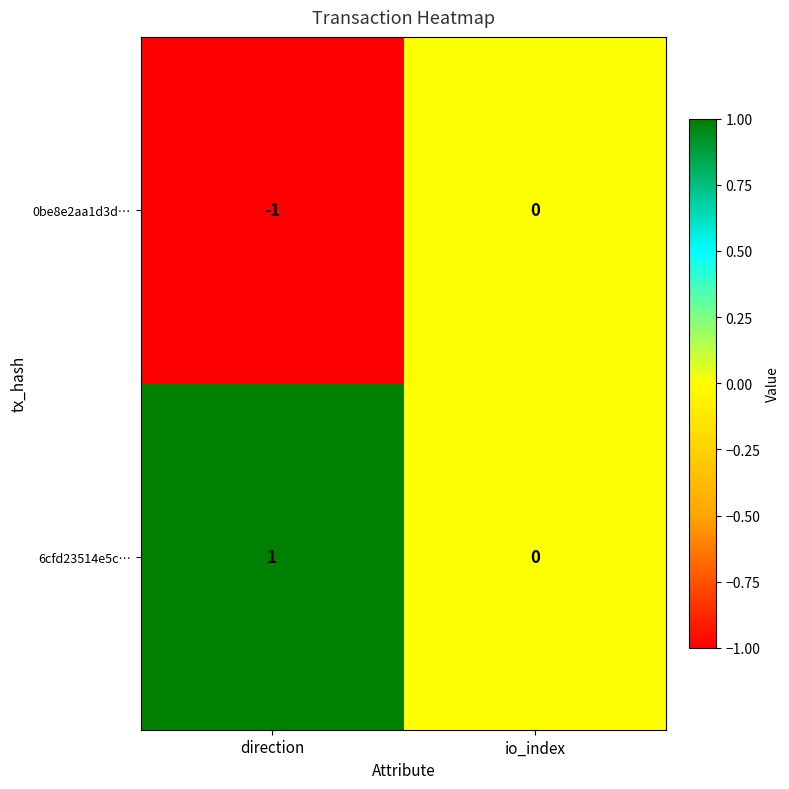

List the series in order of their overall mean, lowest first.

0be8e2aa1d3d…, 6cfd23514e5c…